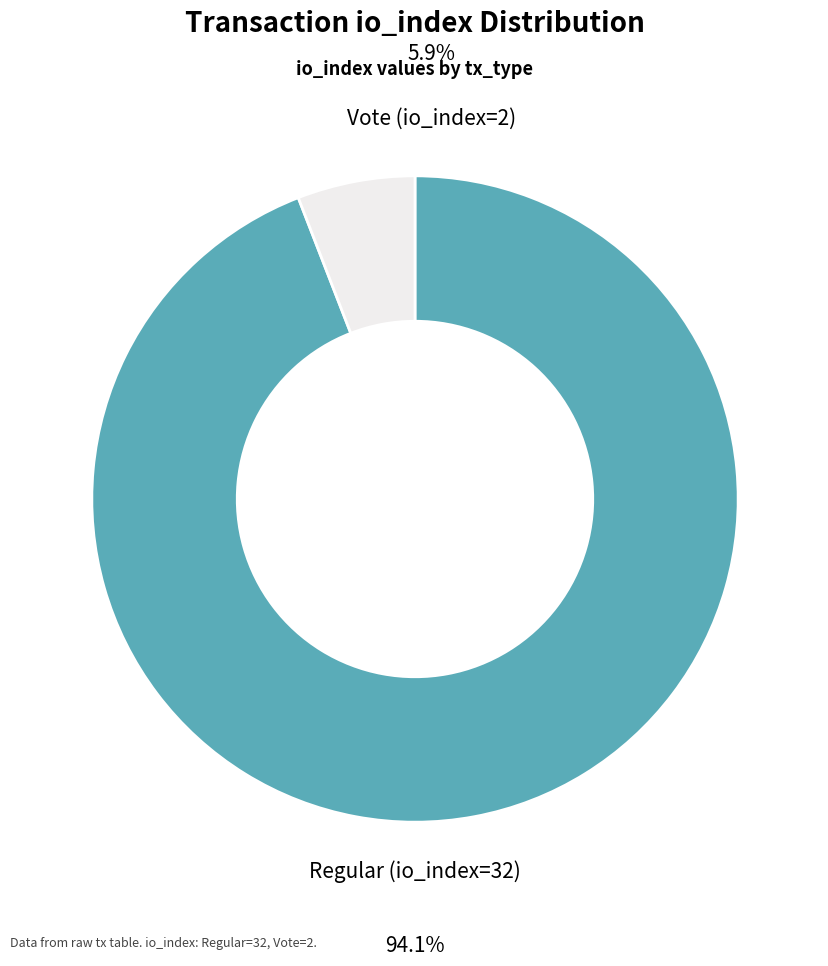

Is there a majority slice in this chart?

Yes